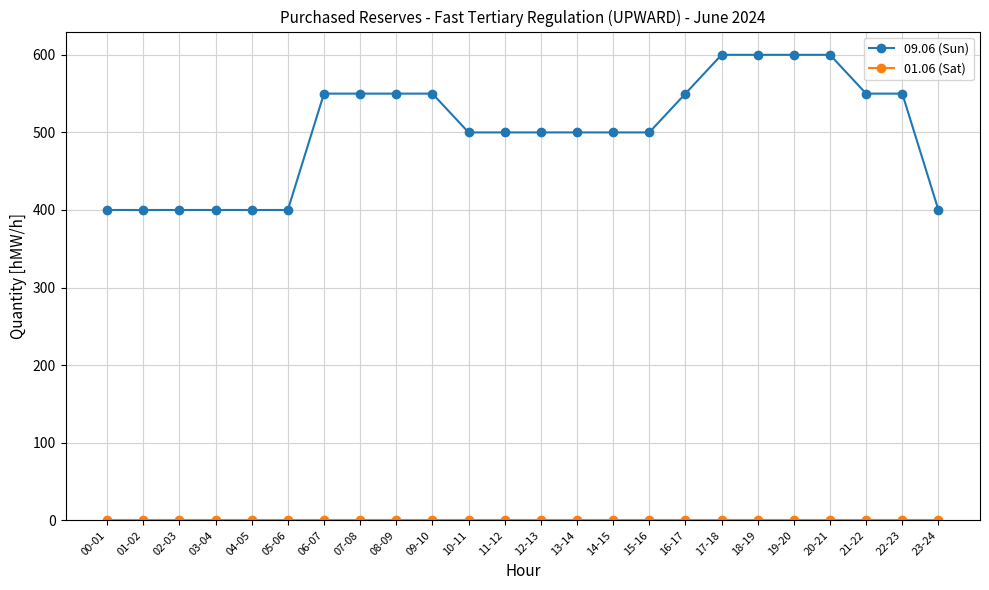

Count the number of data series in this chart.

2